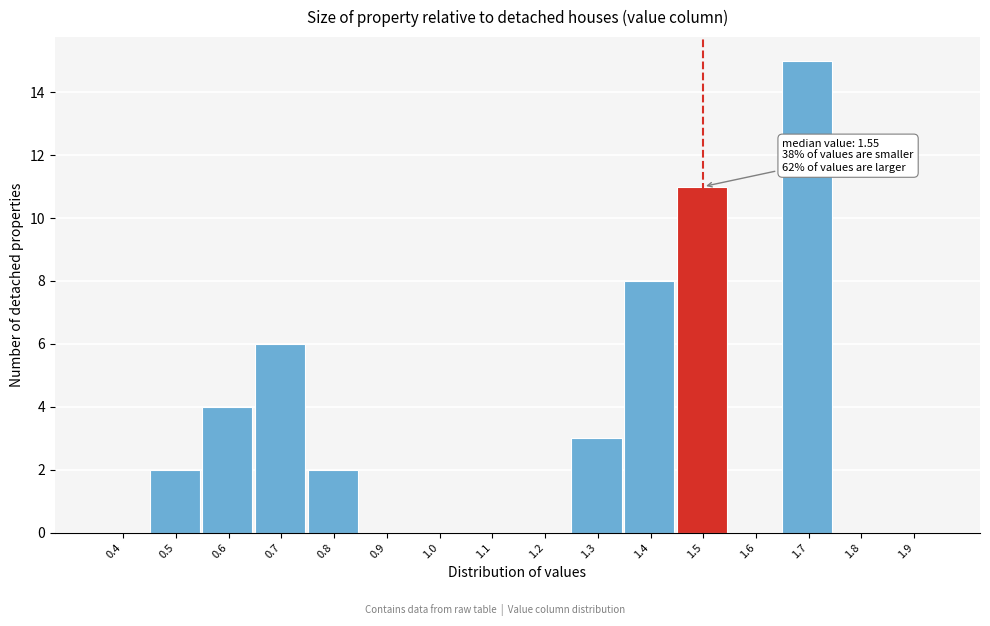

Reading left to right, transcribe all the data shown in this chart.

0.4=0	0.5=2	0.6=4	0.7=6	0.8=2	0.9=0	1.0=0	1.1=0	1.2=0	1.3=3	1.4=8	1.5=11	1.6=0	1.7=15	1.8=0	1.9=0